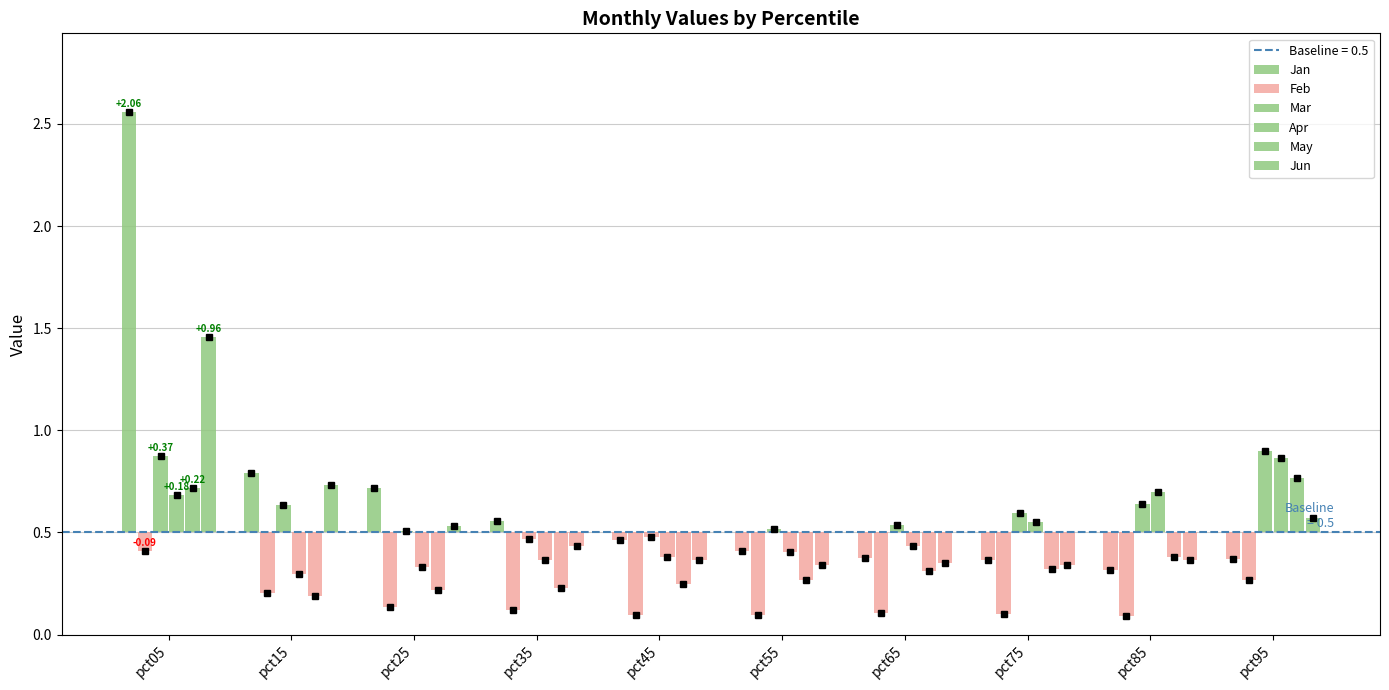

What is the total value across all series at pct35?

2.2